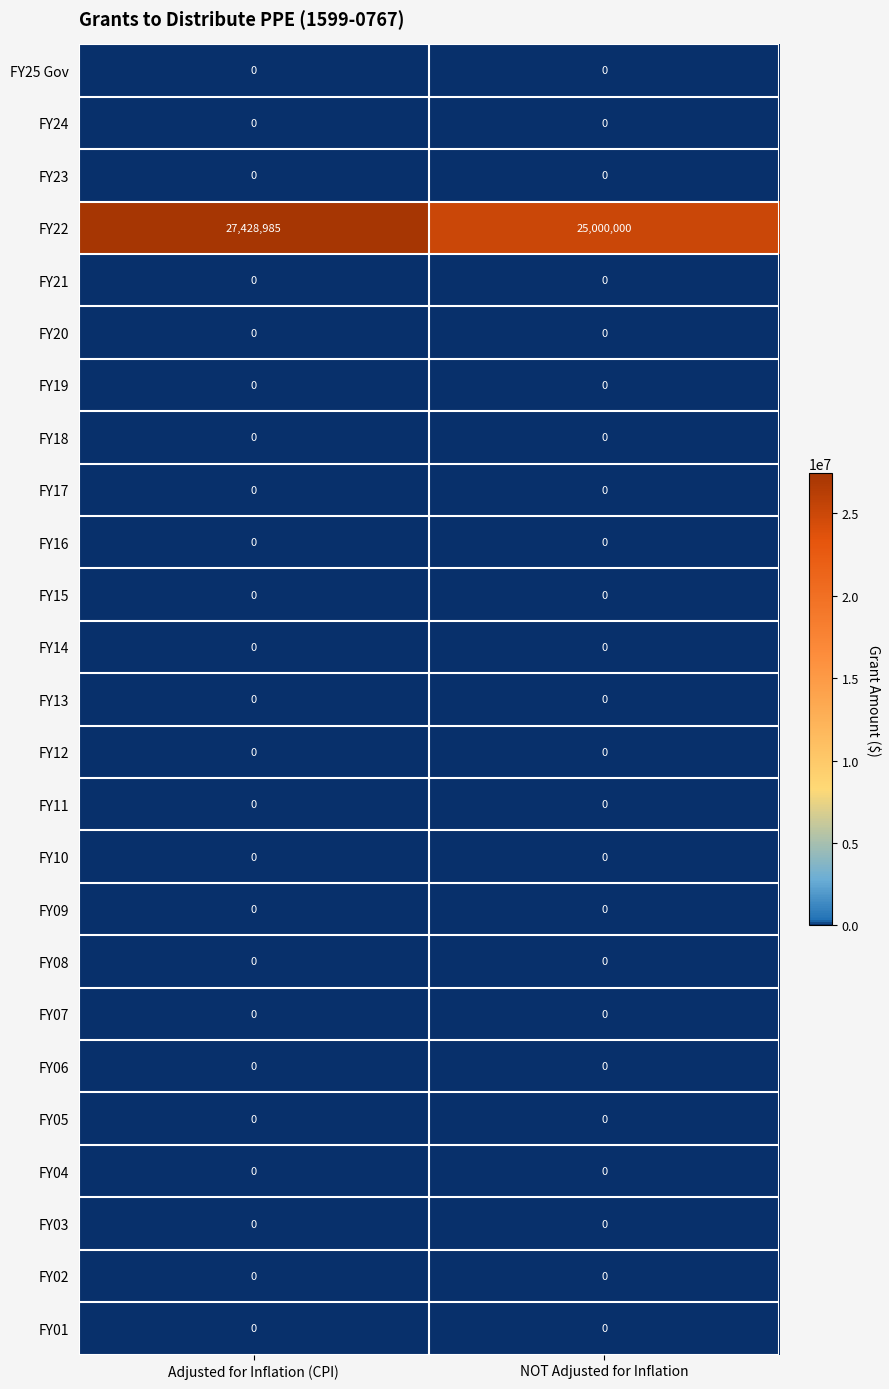

What is the spread (max minus min) of values at Adjusted for Inflation (CPI)?

27428985